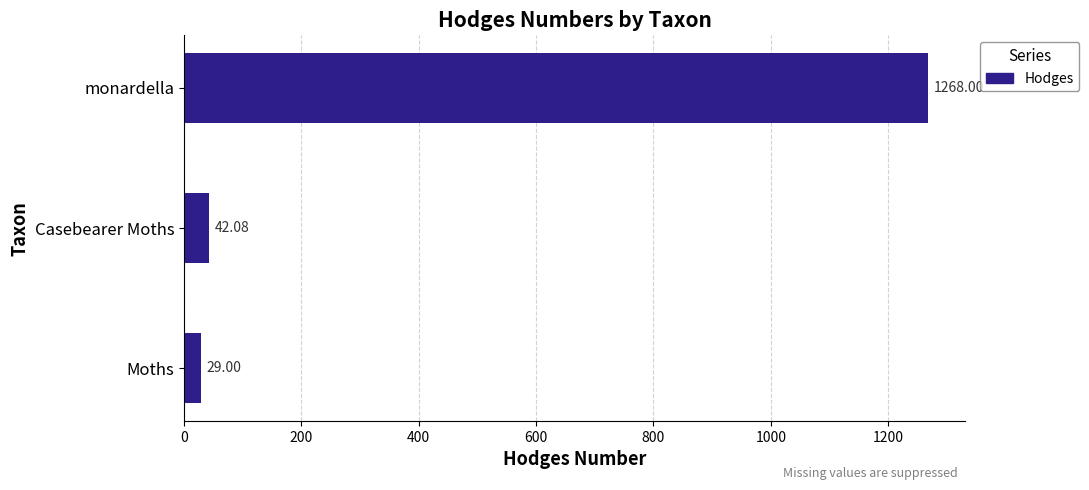

List the labels in order of value, largest first.

monardella, Casebearer Moths, Moths